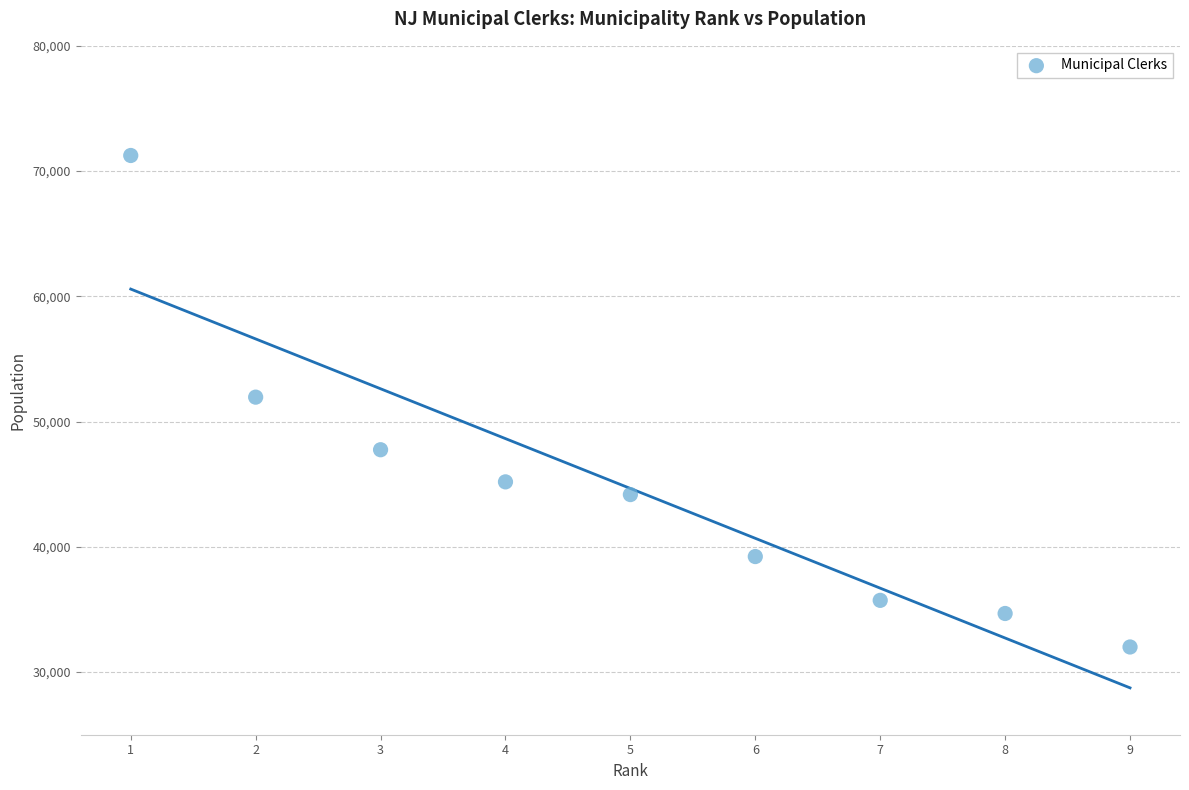

What is the range of X values (max minus min)?

8